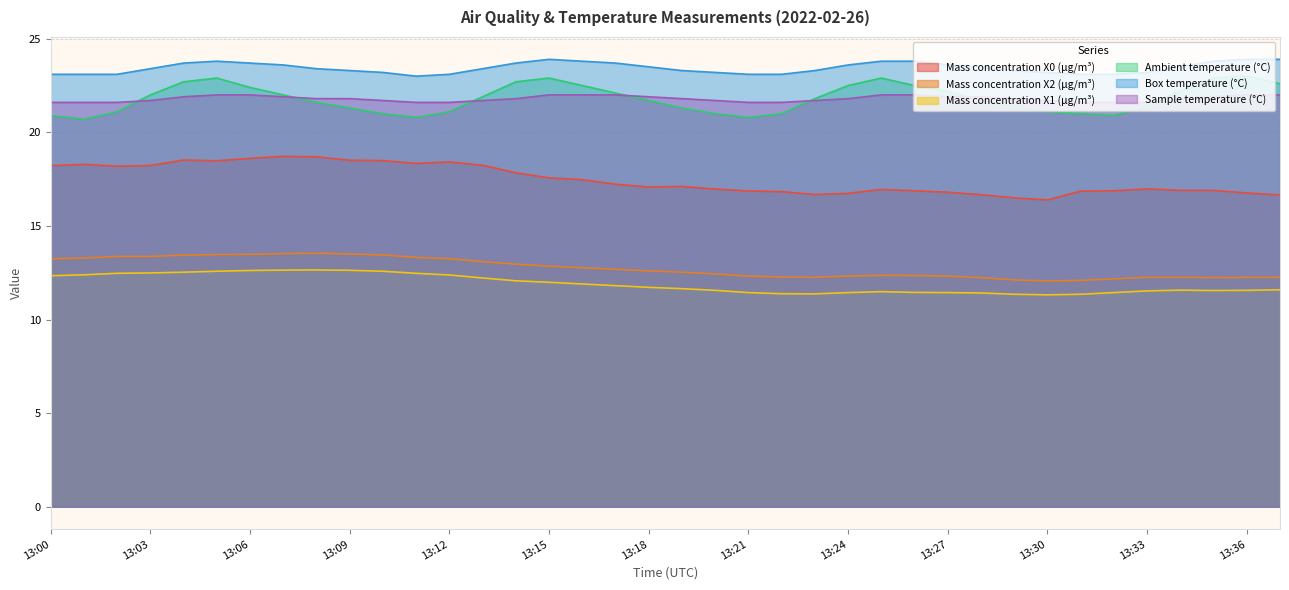

True or false: Mass concentration X0 (μg/m³) has a value of 18.2 at 13:13.

True